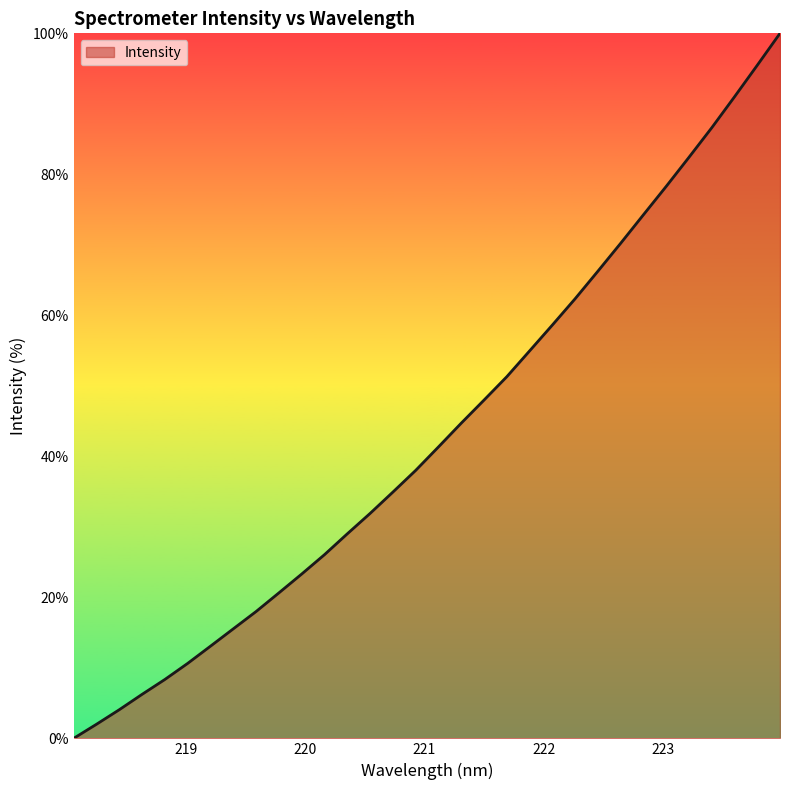

How many lines are shown in the chart?

1